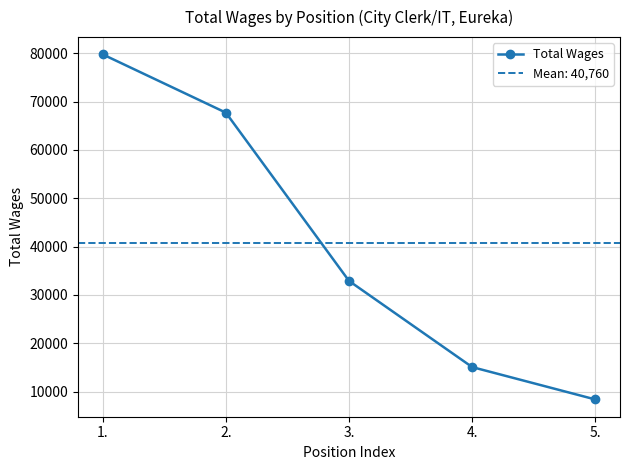

The chart shows a value of 67713 at 2.. True or false?

True